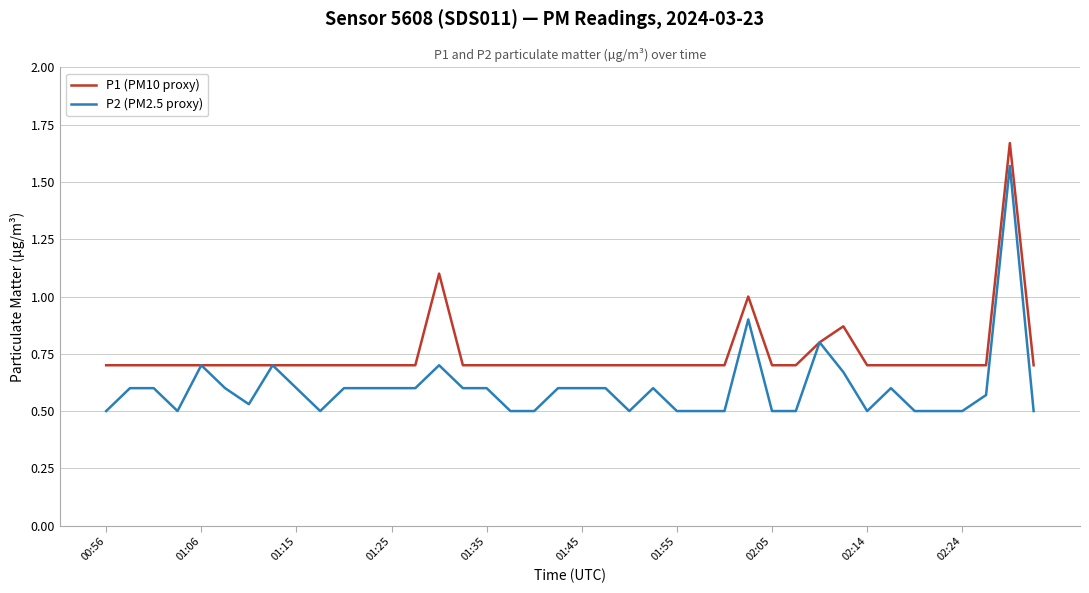

Does the chart display data point markers on the line(s)?

No